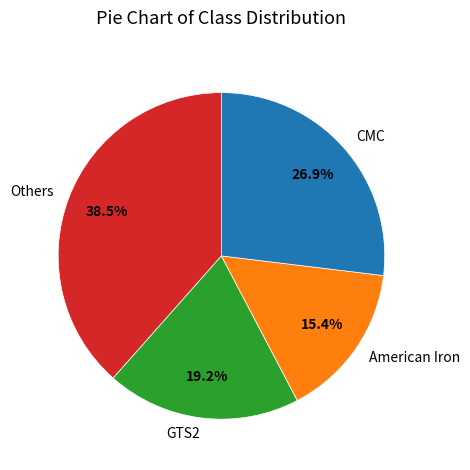

Which has a higher value, GTS2 or American Iron?

GTS2